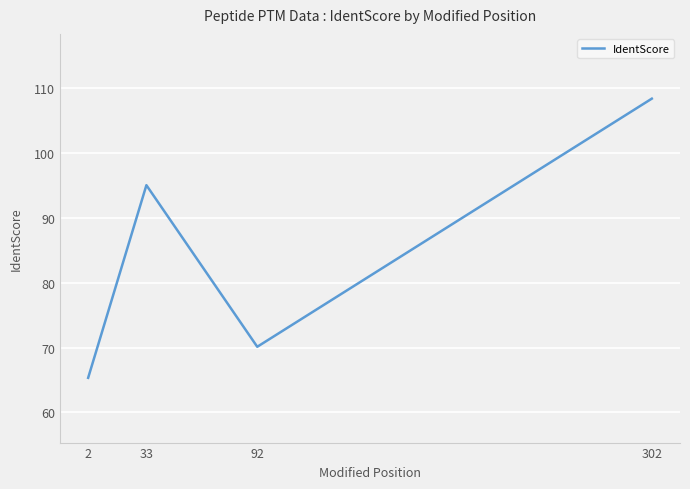

What is the difference between the maximum and second lowest values?

38.3